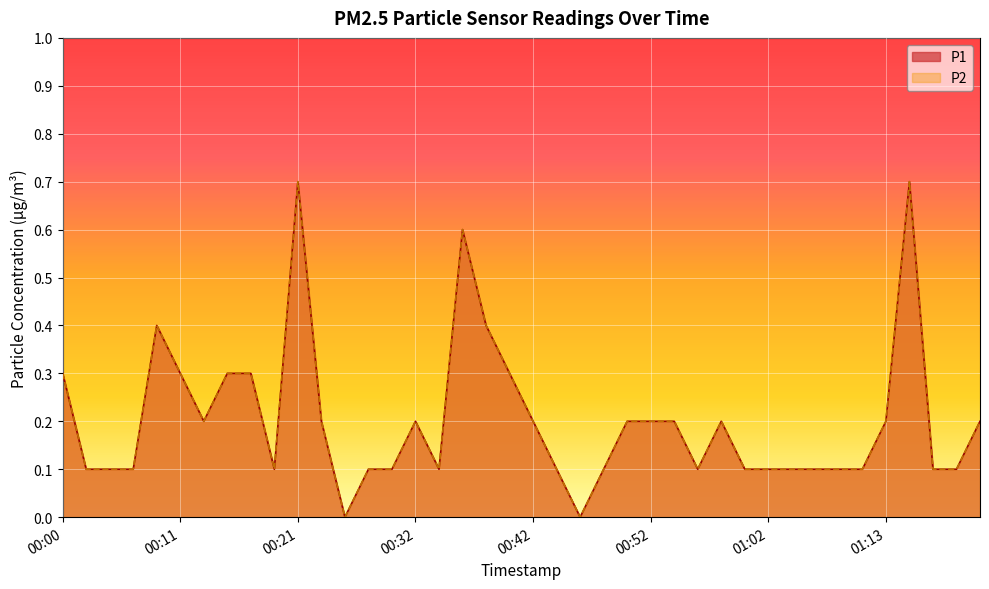

What is the sum of all P2 values?

8.1